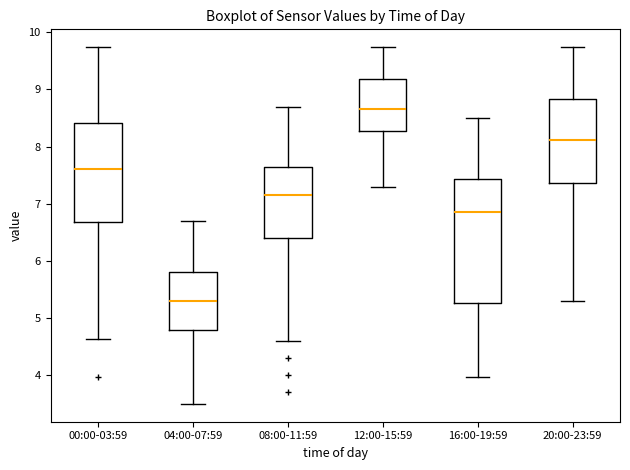

Which box is the tallest, from its lower edge to its upper edge?

16:00-19:59